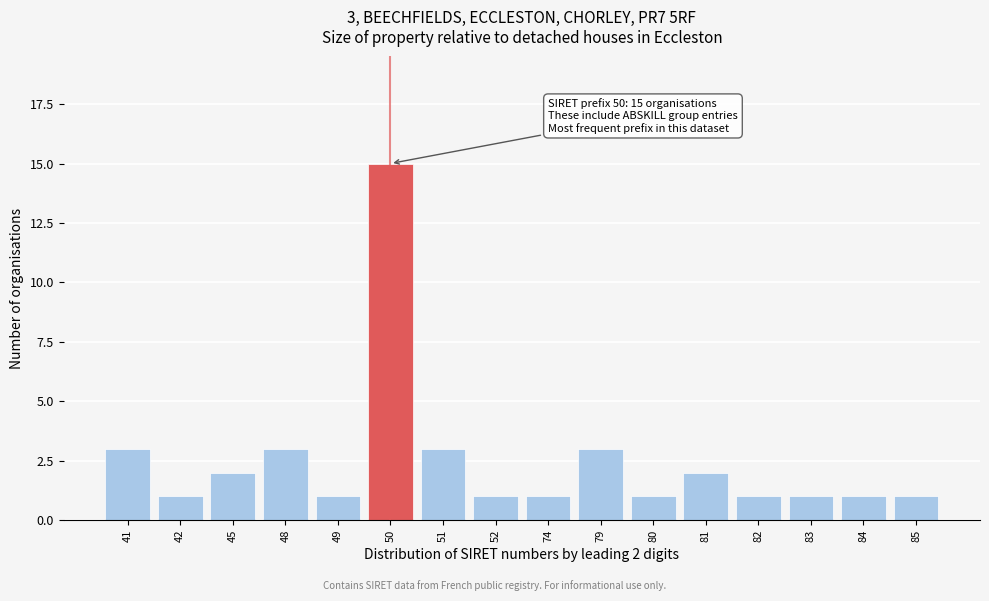

Reading left to right, what are all the values shown in this chart?

41=3	42=1	45=2	48=3	49=1	50=15	51=3	52=1	74=1	79=3	80=1	81=2	82=1	83=1	84=1	85=1